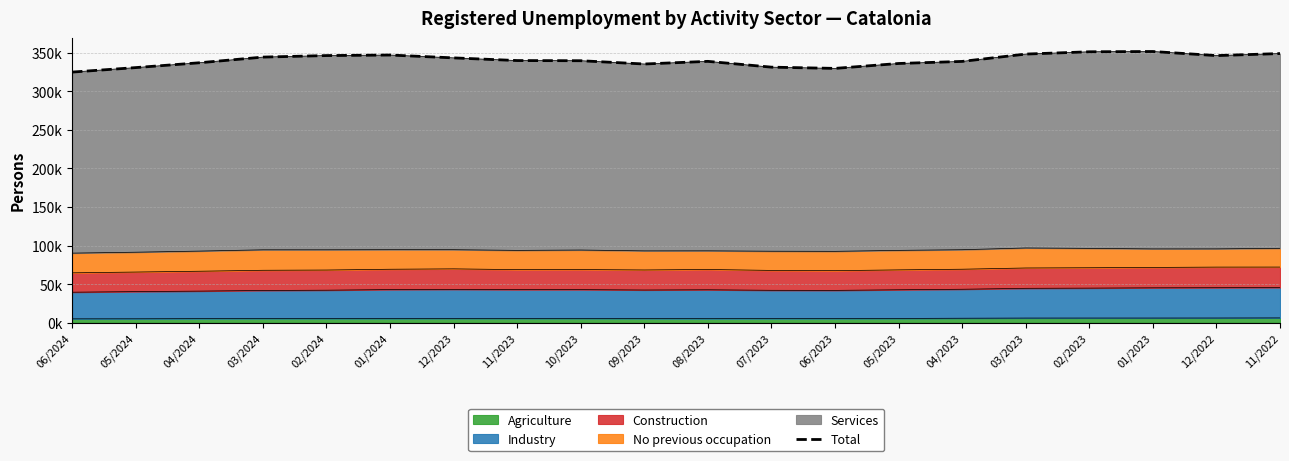

How many points are higher than both their immediate neighbors (excluding endpoints)?

3